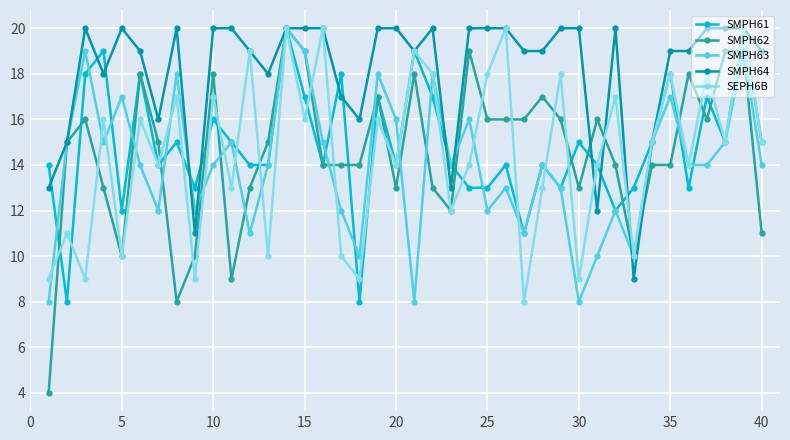

What are all the series names shown in the legend?

SMPH61, SMPH62, SMPH63, SMPH64, SEPH6B